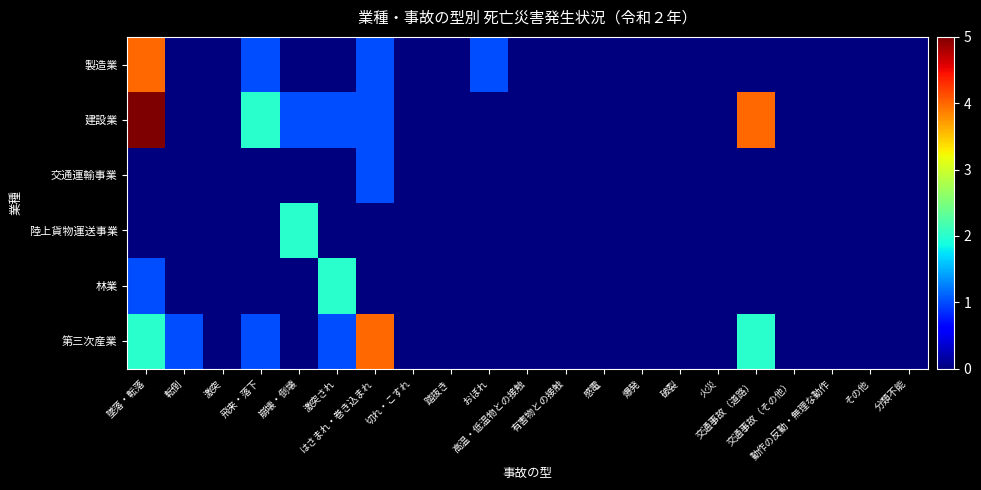

Between はさまれ・巻き込まれ and 切れ・こすれ, which is larger?

はさまれ・巻き込まれ